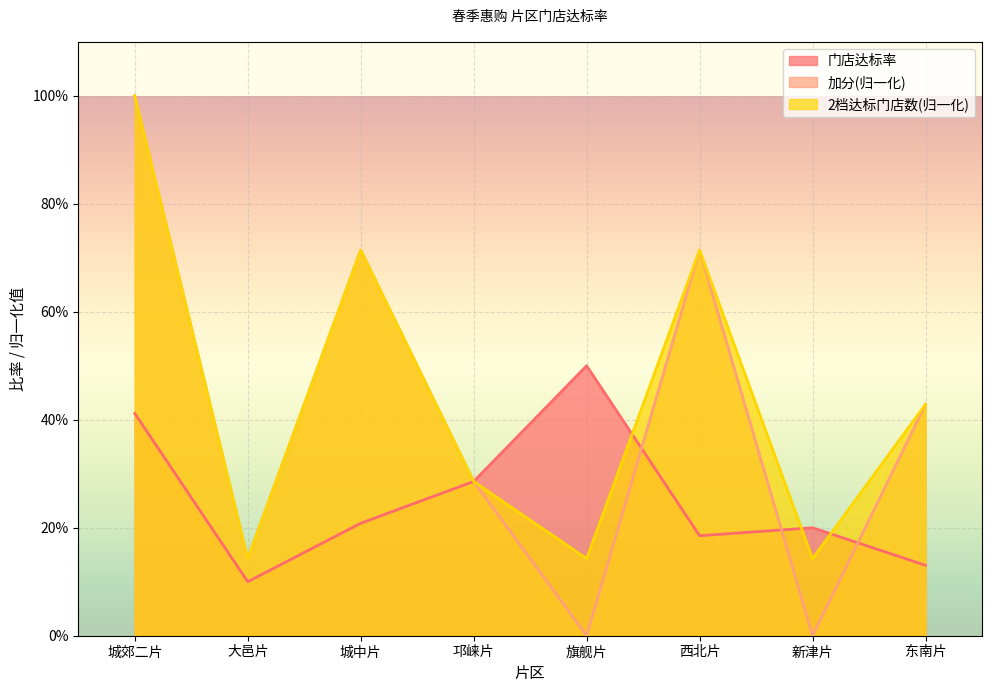

How many times do 门店达标率 and 2档达标门店数 cross each other?

4